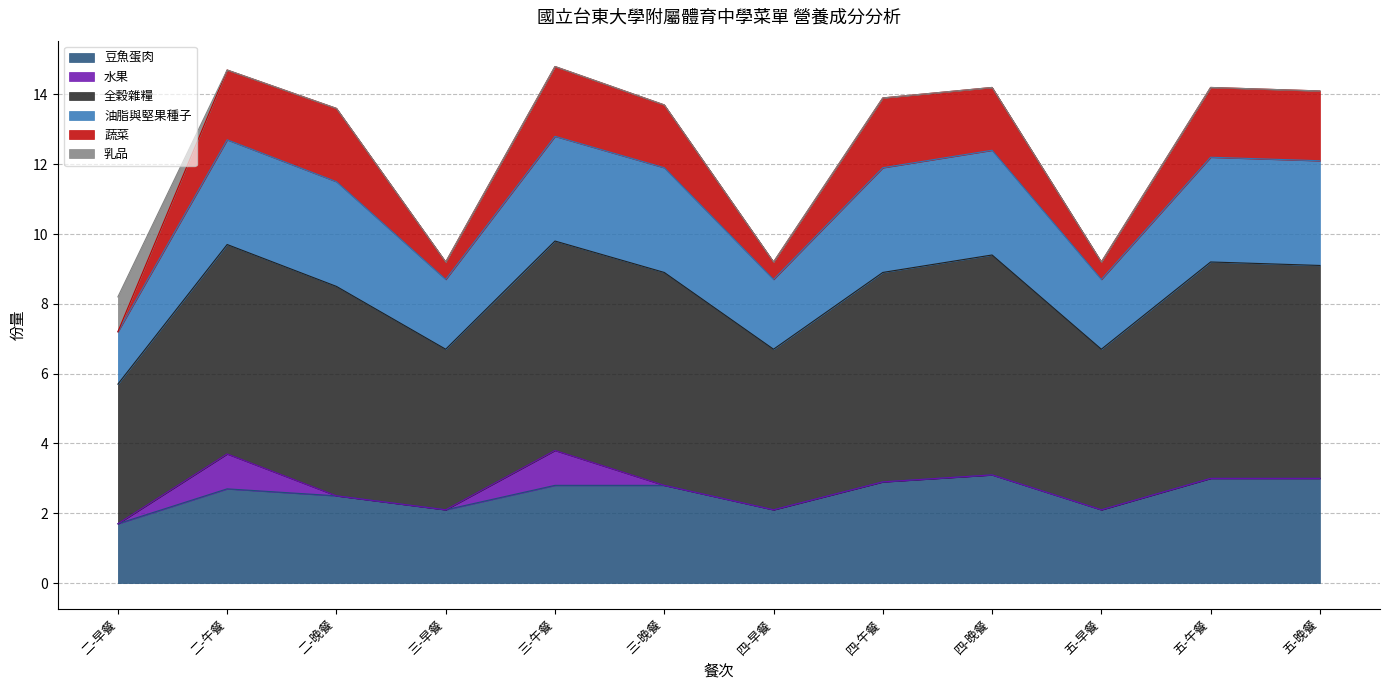

Is it true that 油脂與堅果種子 equals 12.6 at 二-早餐?

False